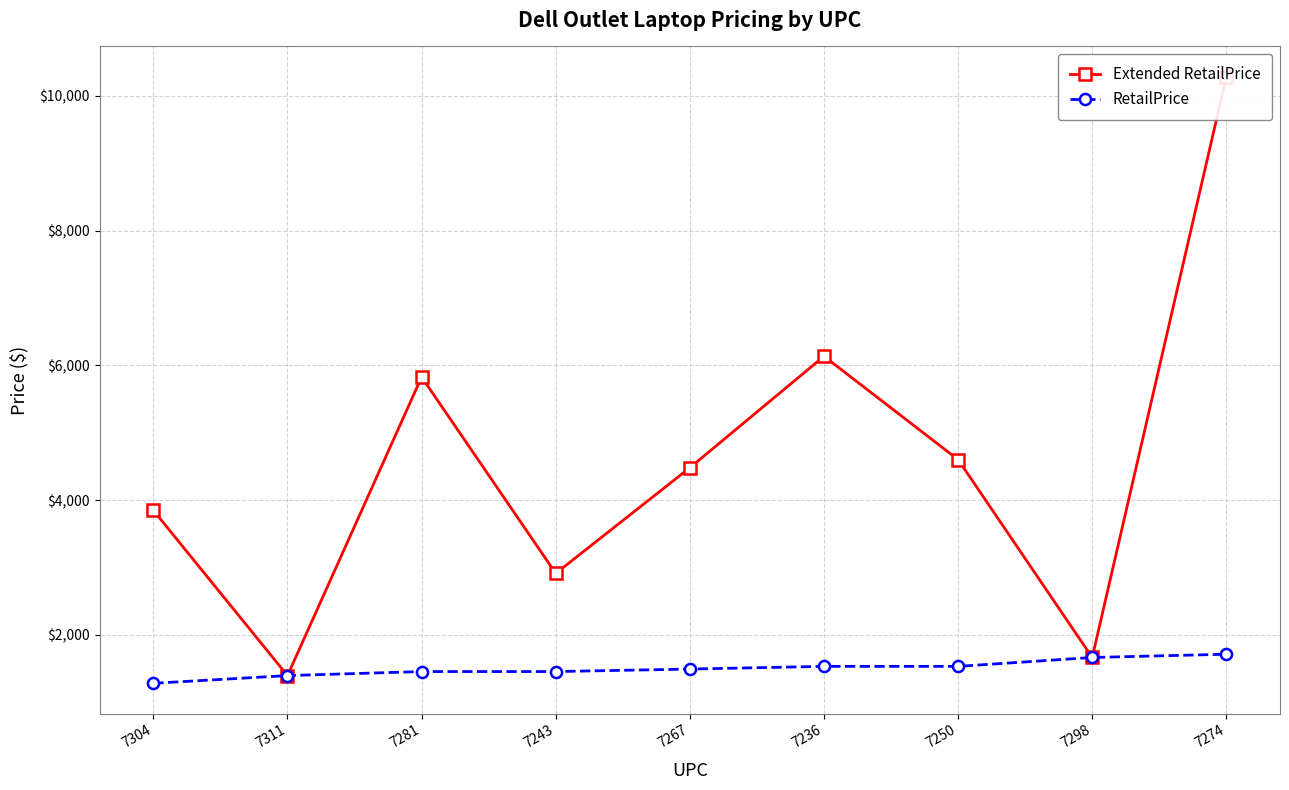

Is the value of RetailPrice at 7250 greater than the value of Extended RetailPrice at 7304?

No